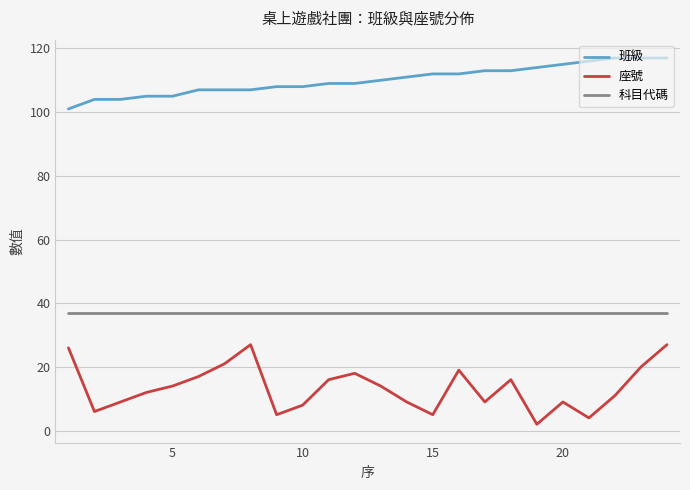

Rank the series by their maximum value, from lowest to highest.

座號, 科目代碼, 班級